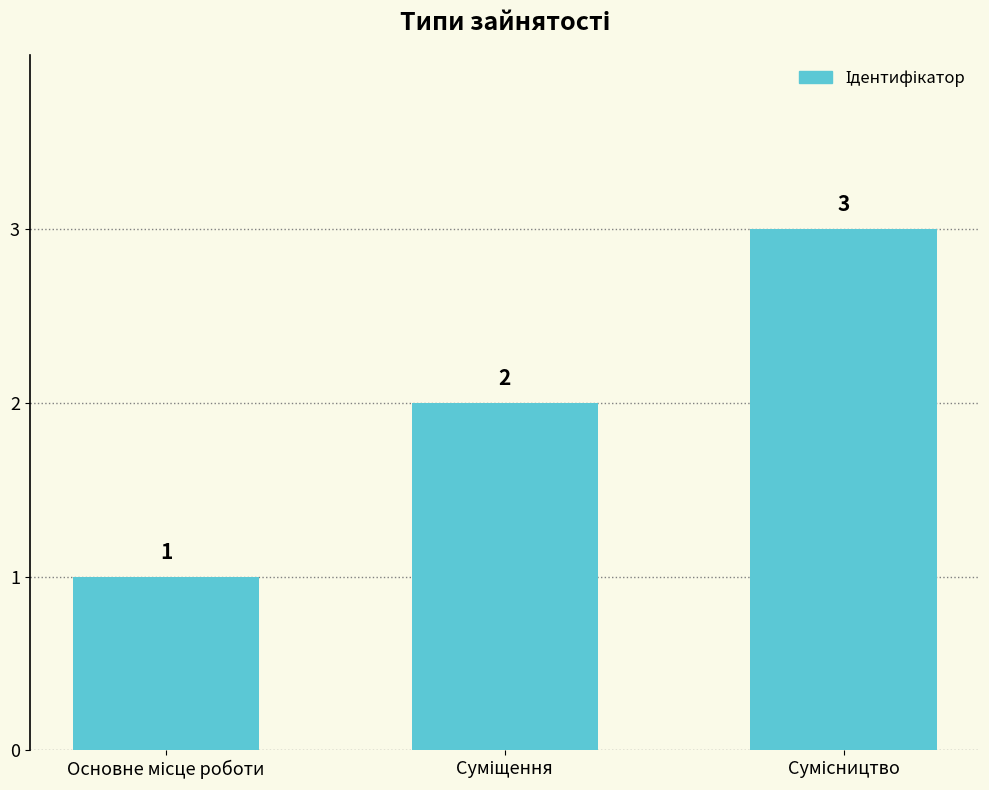

What is the sum of all values?

6